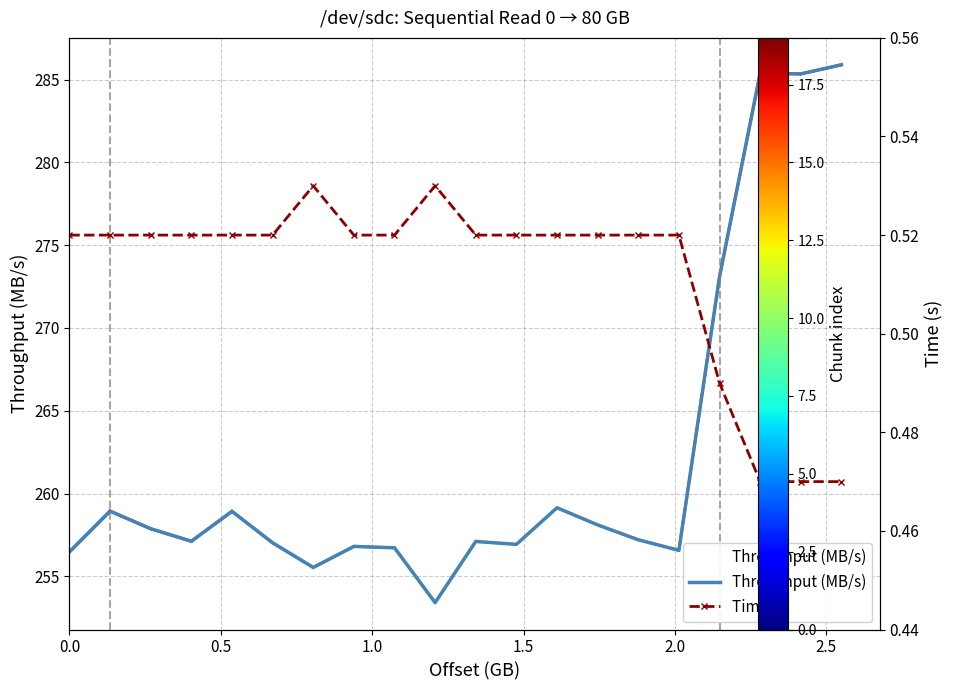

True or false: Throughput (MB/s) has a value of 370.3 at 9.

False